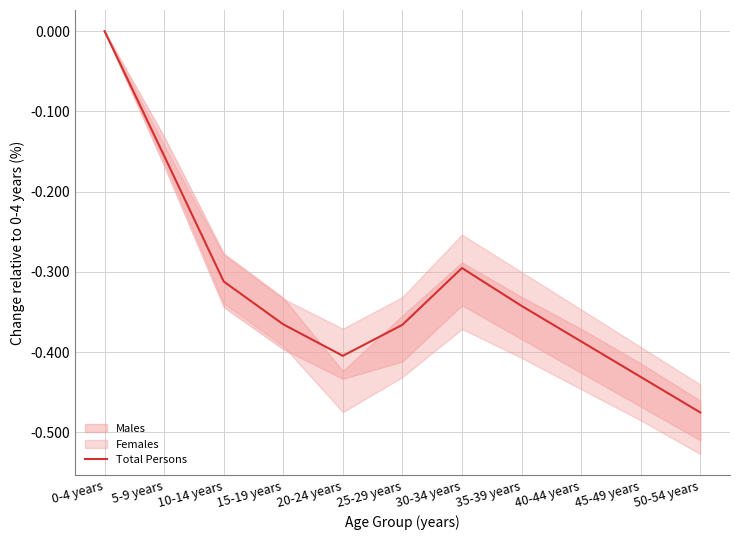

How many lines are shown in the chart?

1